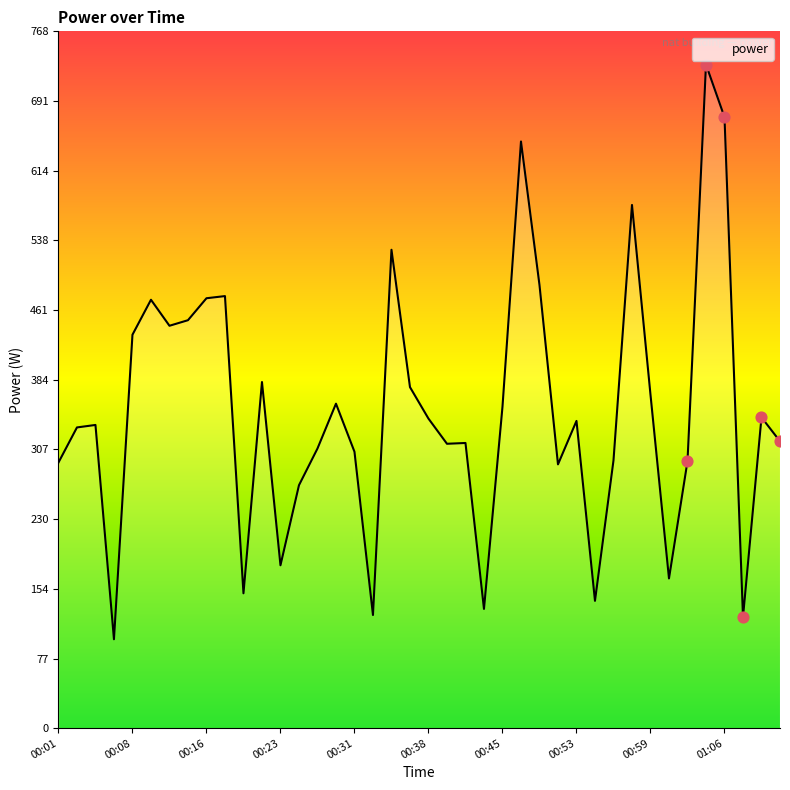

Which has a higher value, 00:42 or 00:32?

00:42